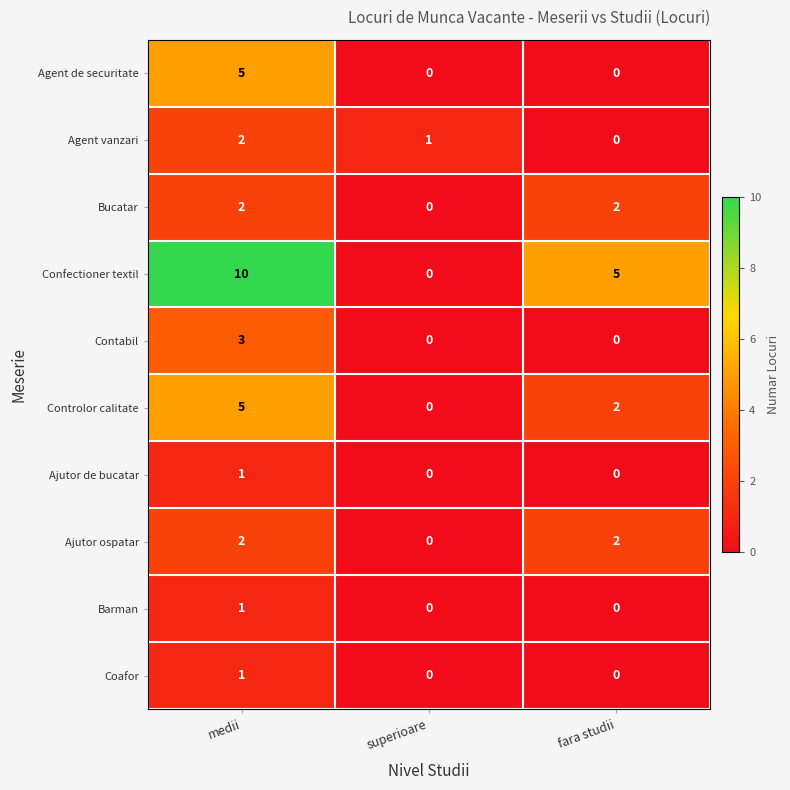

The value of Controlor calitate at medii is 8. True or false?

False